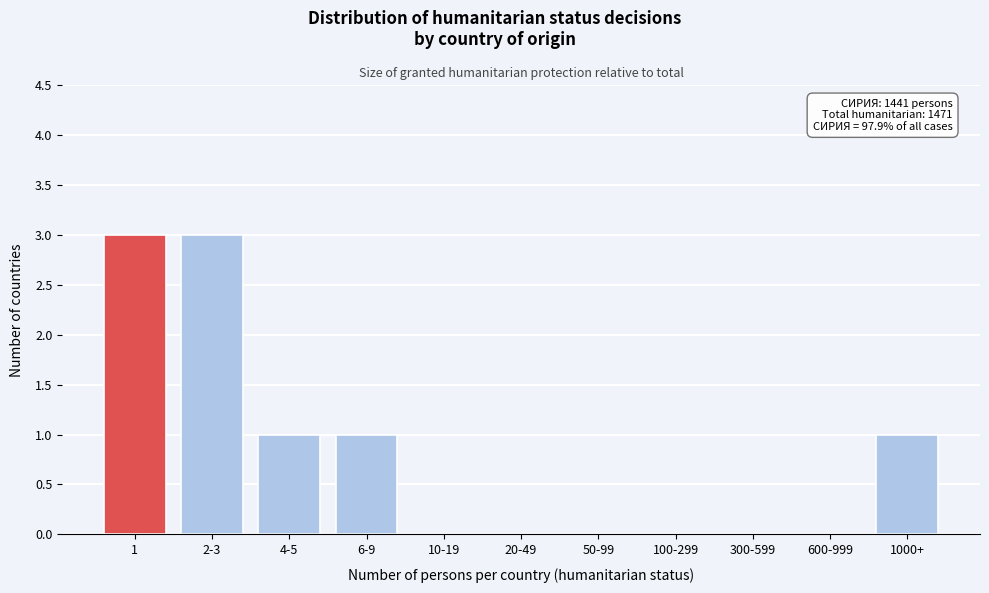

Reading left to right, what are all the values shown in this chart?

1=3	2-3=3	4-5=1	6-9=1	10-19=0	20-49=0	50-99=0	100-299=0	300-599=0	600-999=0	1000+=1